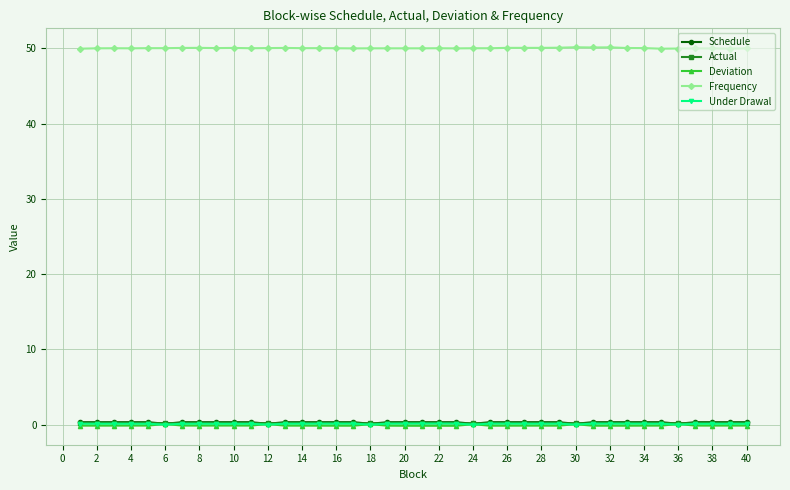

What is the minimum value for Frequency?

50.0